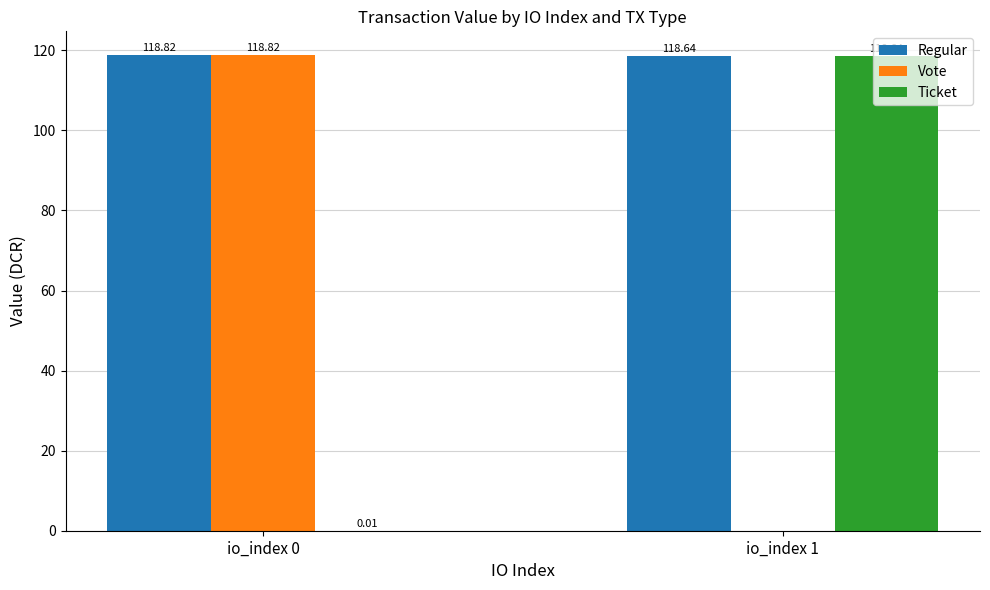

Between io_index 0 and io_index 1, which series saw the biggest shift?

Vote